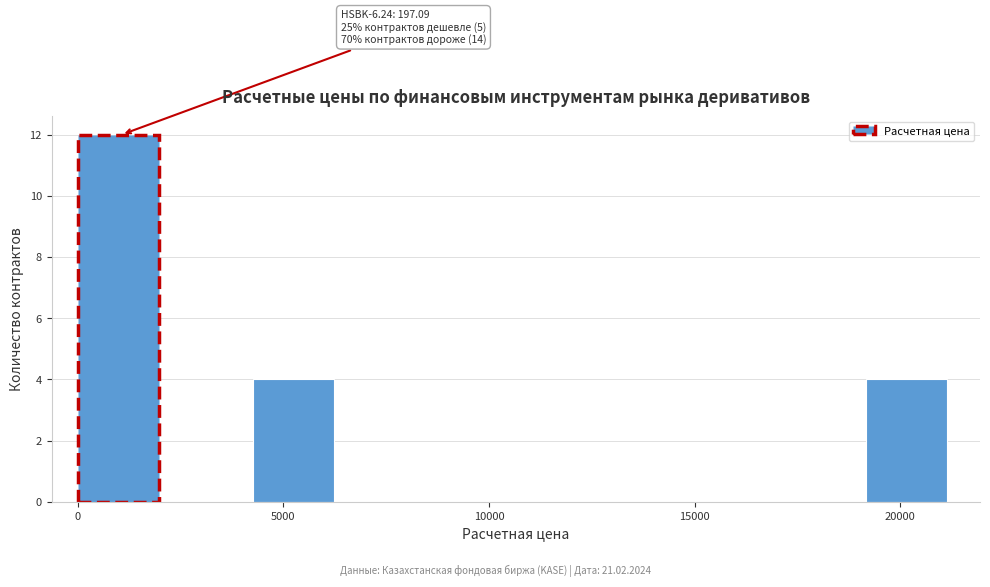

Which range on the x-axis has the tallest bar?

0 to 2000